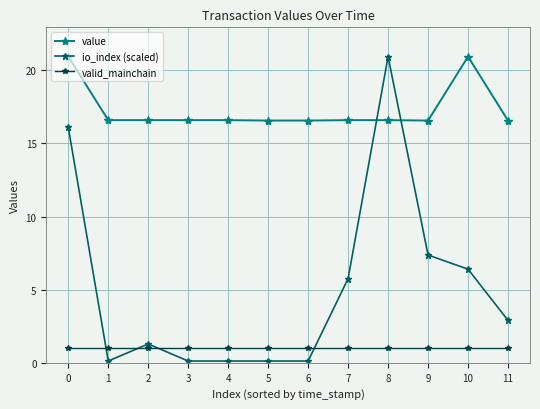

What is the lowest value of the io_index (scaled) series?

0.1